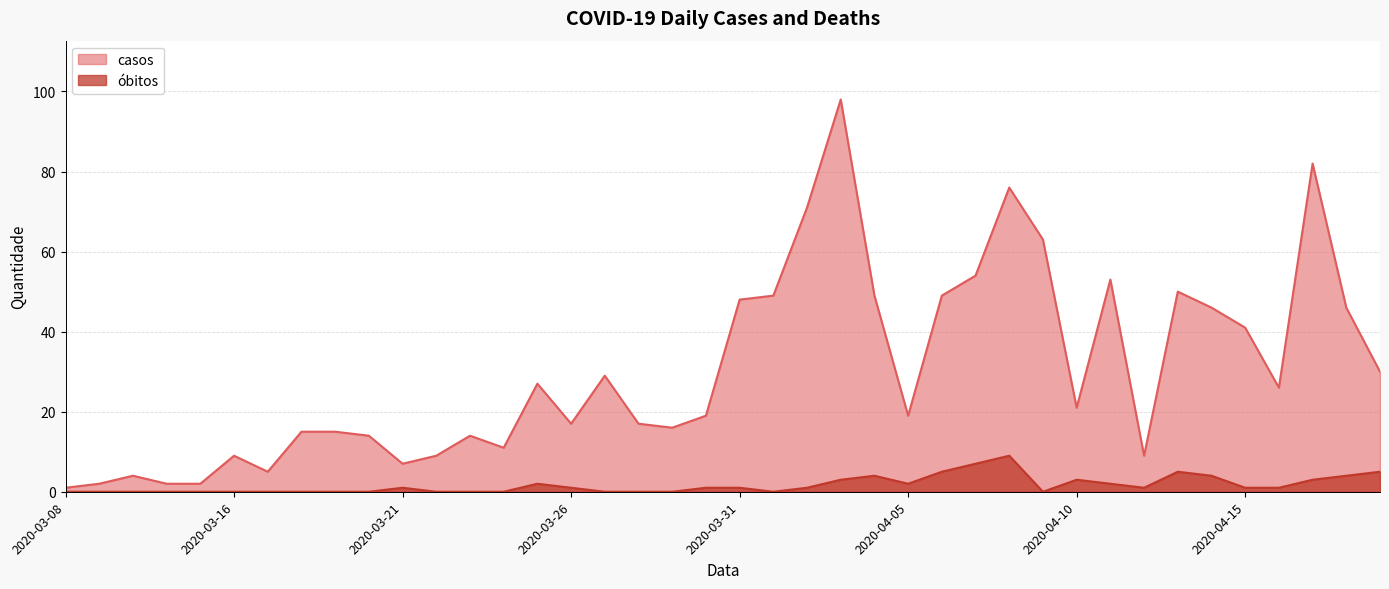

In óbitos, how many points are lower than both neighbors (excluding endpoints)?

4